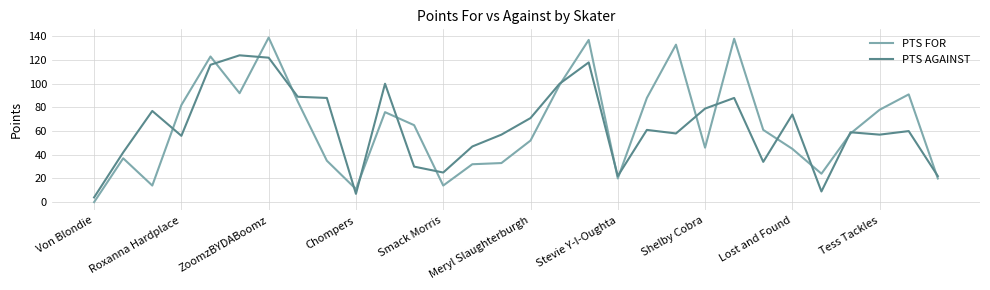

What are all the series names shown in the legend?

PTS FOR, PTS AGAINST